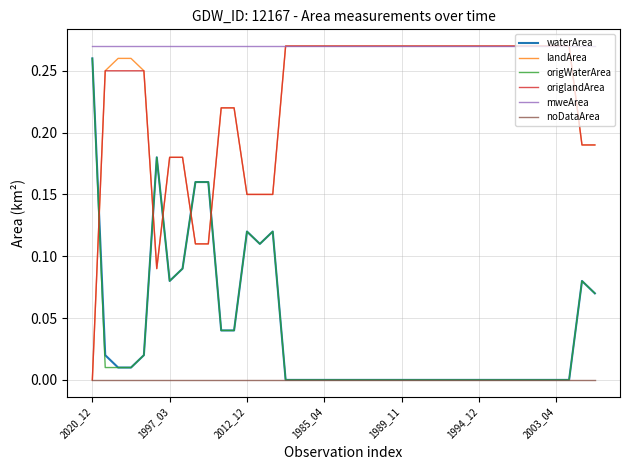

Which series has the largest total across all categories?

mweArea